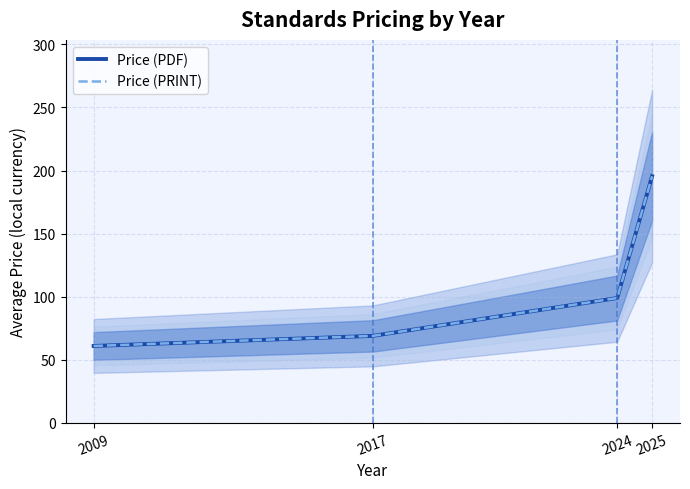

True or false: Price (PRINT) has a value of 69.0 at 2017.

True